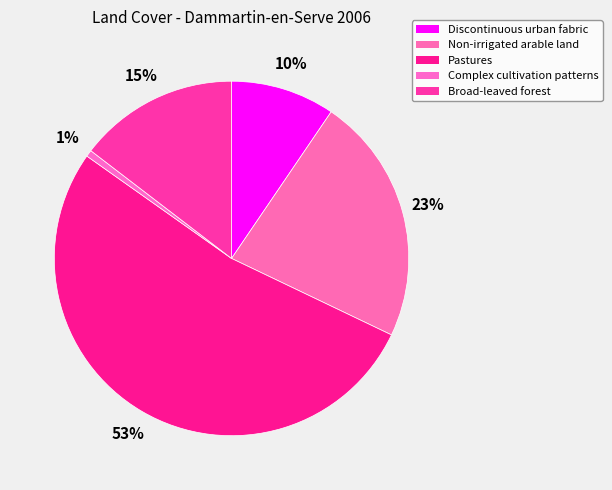

Between Complex cultivation patterns and Pastures, which is larger?

Pastures